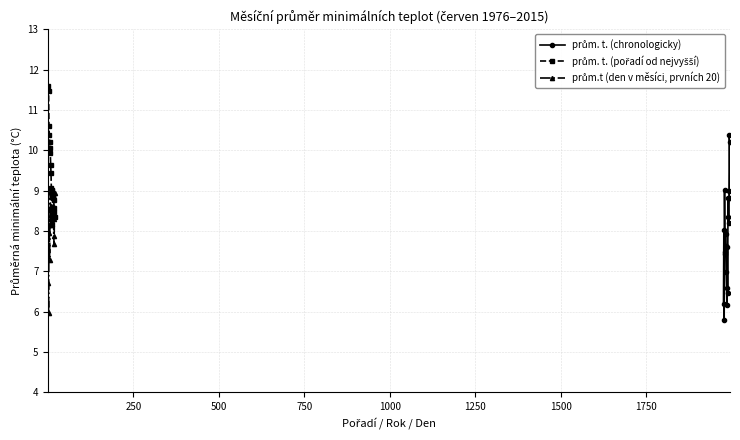

What are all the series names shown in the legend?

prům. t. (chronologicky), prům. t. (pořadí od nejvyšší), prům.t (den v měsíci, prvních 20)